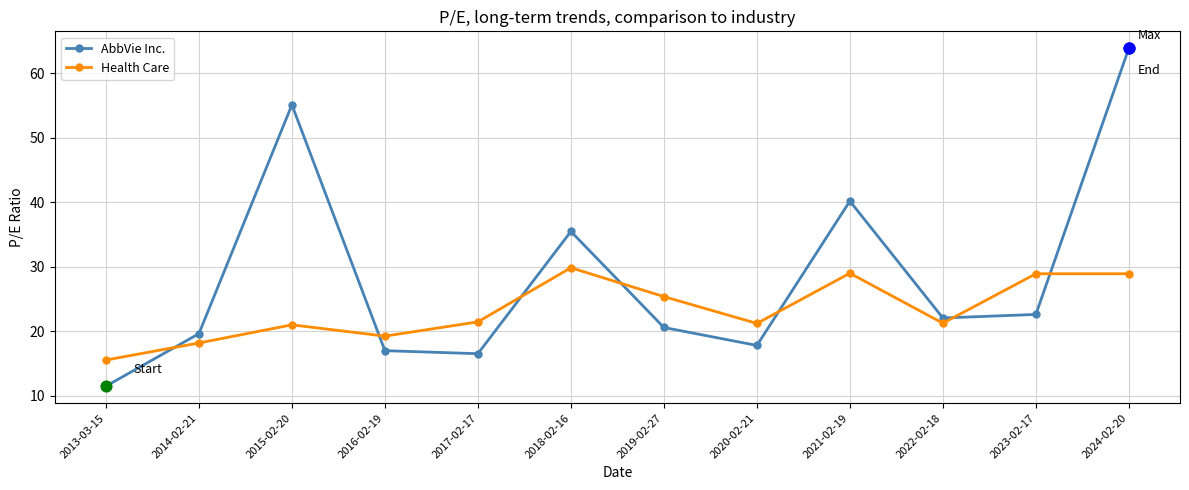

What are all the series names shown in the legend?

AbbVie Inc., Health Care